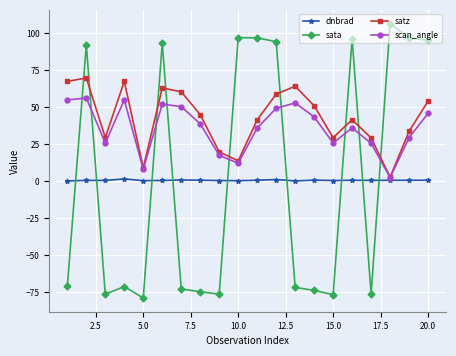

How many data points in sata are less than -71?

11